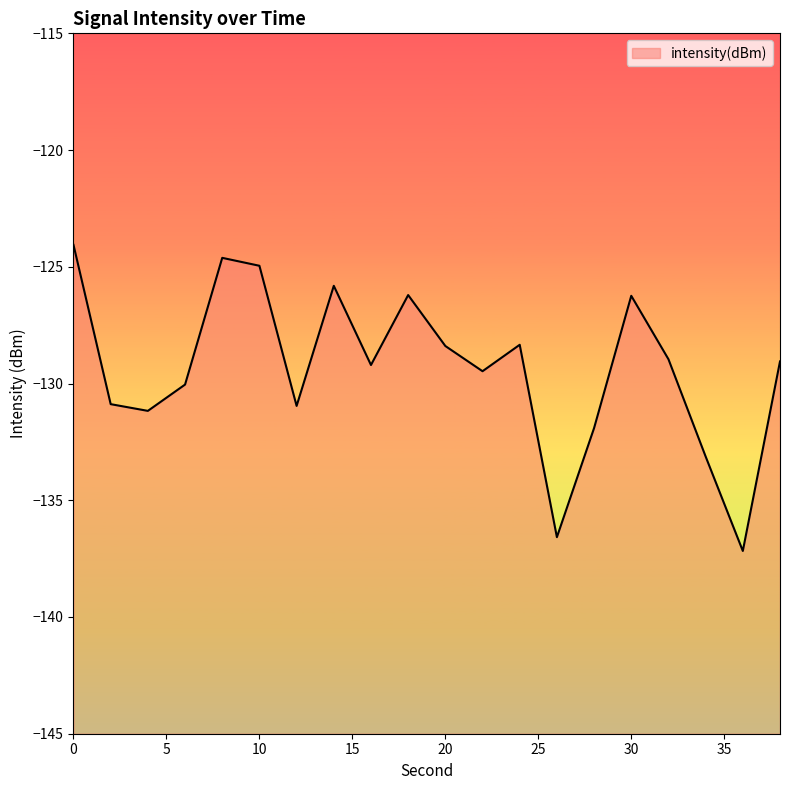

Does the chart display data point markers on the line(s)?

No